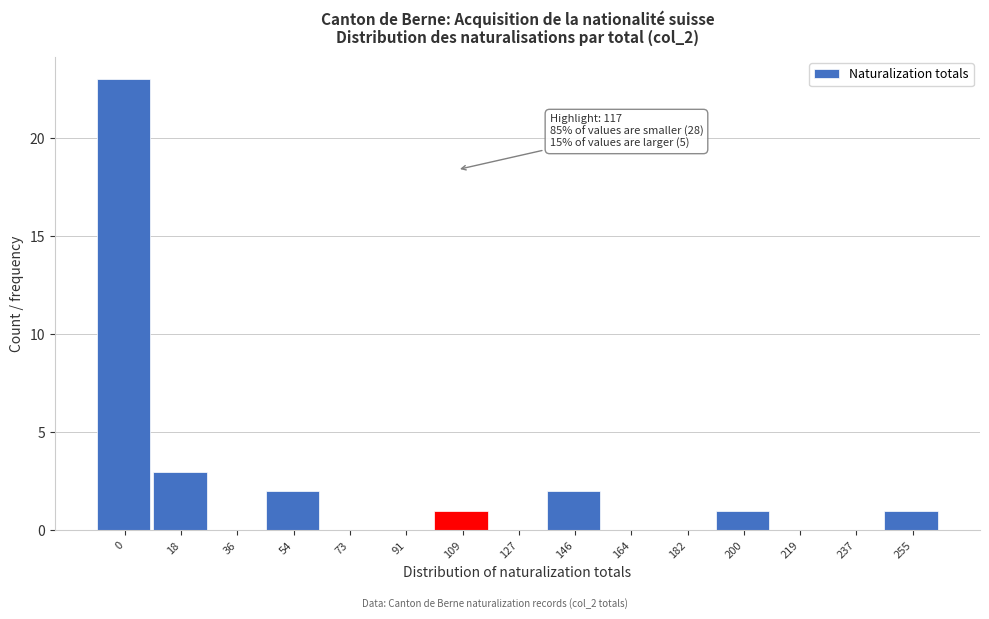

Reading left to right, transcribe all the data shown in this chart.

0=23	18=3	36=0	54=2	73=0	91=0	109=1	127=0	146=2	164=0	182=0	200=1	219=0	237=0	255=1